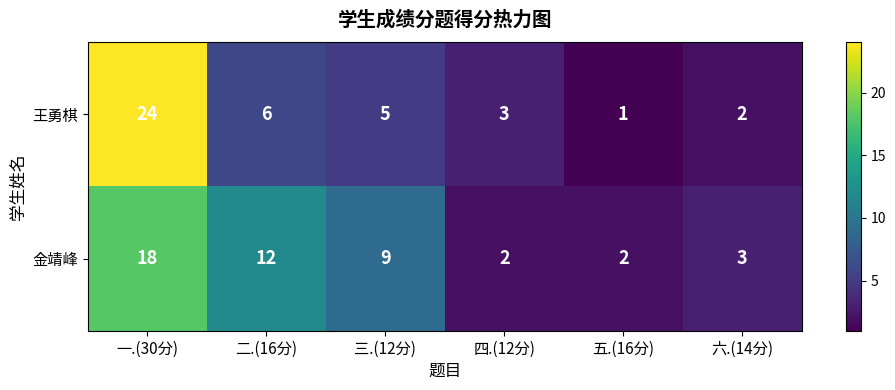

Rank the series at 二.(16分) from lowest to highest value.

王勇棋, 金靖峰